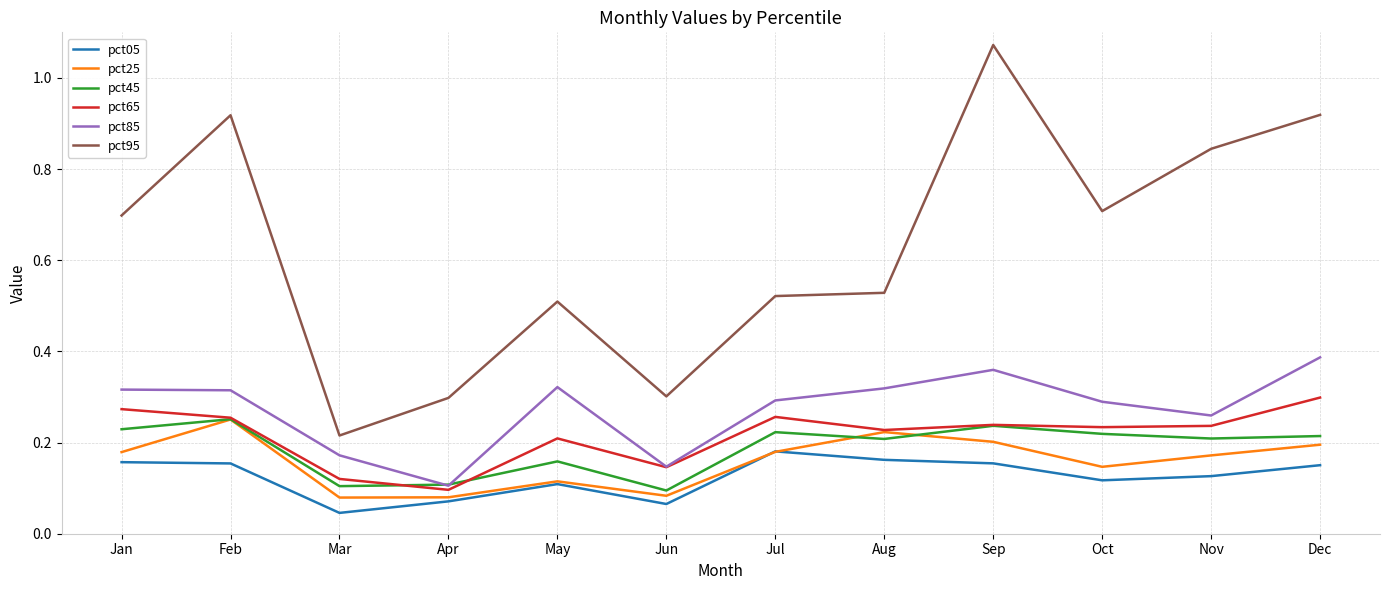

Which series has the largest total across all categories?

pct95